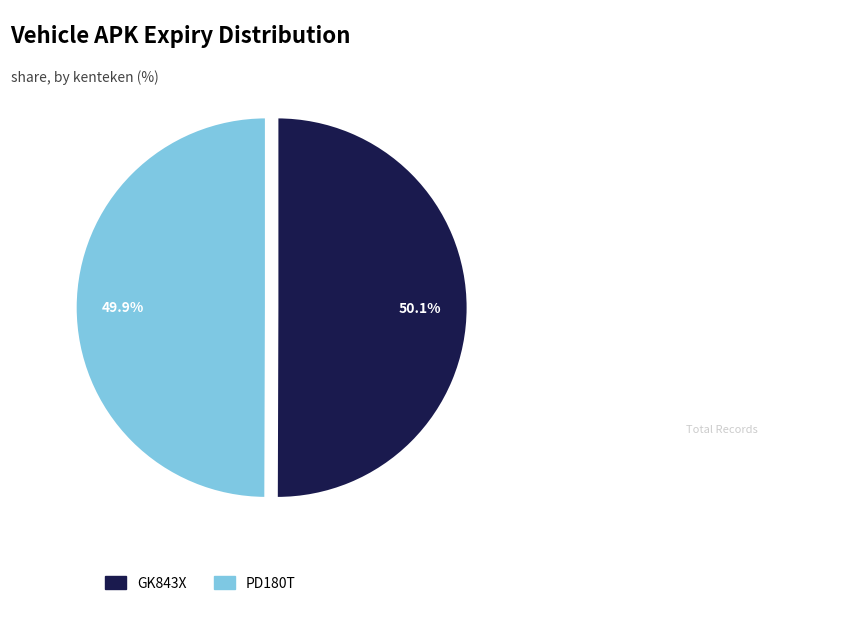

Is there any slice that represents more than half of the pie?

Yes